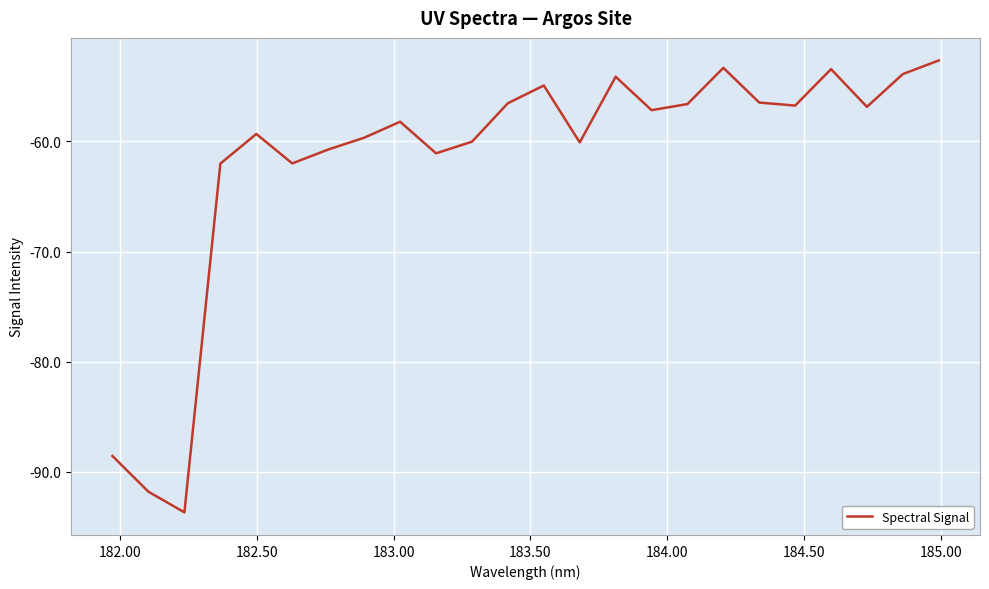

What is the difference between the maximum and minimum values?

41.0